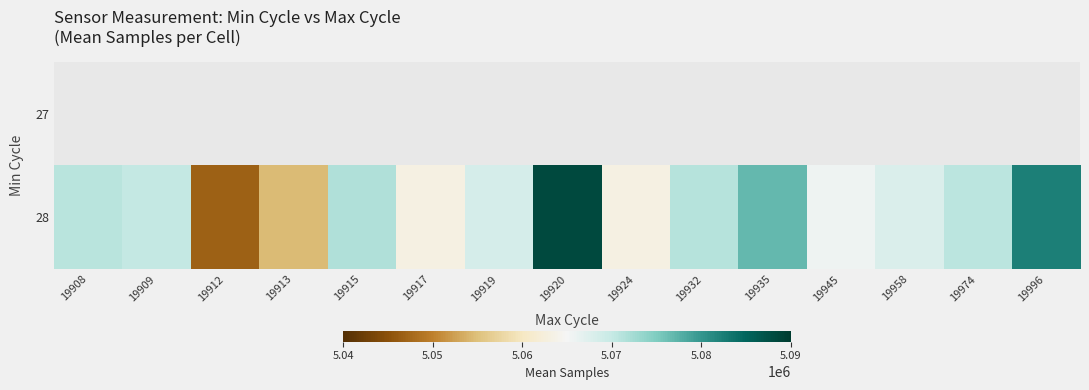

At which label does 28 first exceed 5070079?

19908